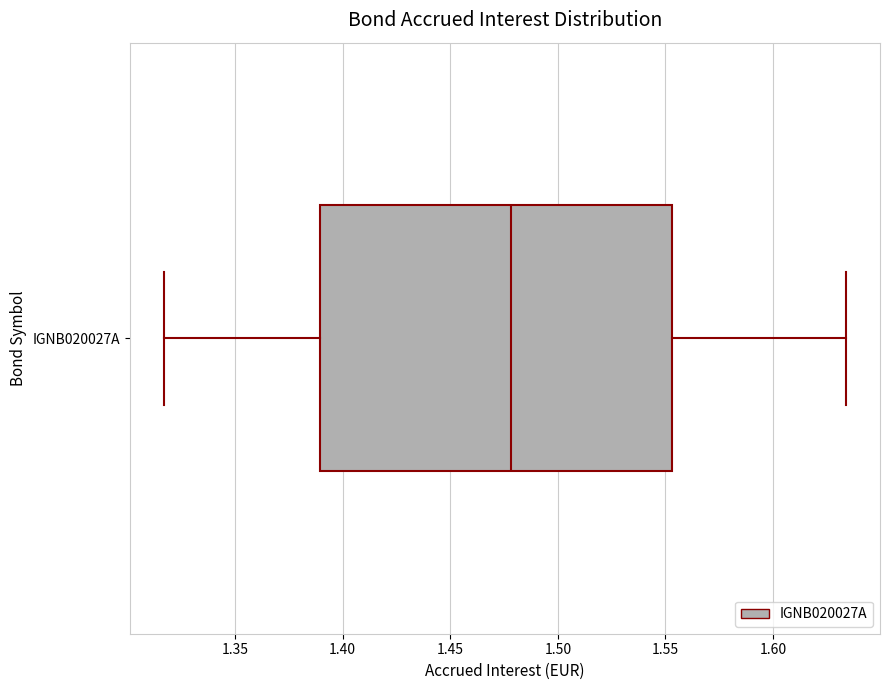

Read this box plot against the x-axis: the position of the median line, the range covered by the box, and the ends of both whiskers. The values are not printed on the chart, so give them approximately, as read against the axis.

median 1.480, box 1.390 to 1.555, whiskers 1.315 to 1.635